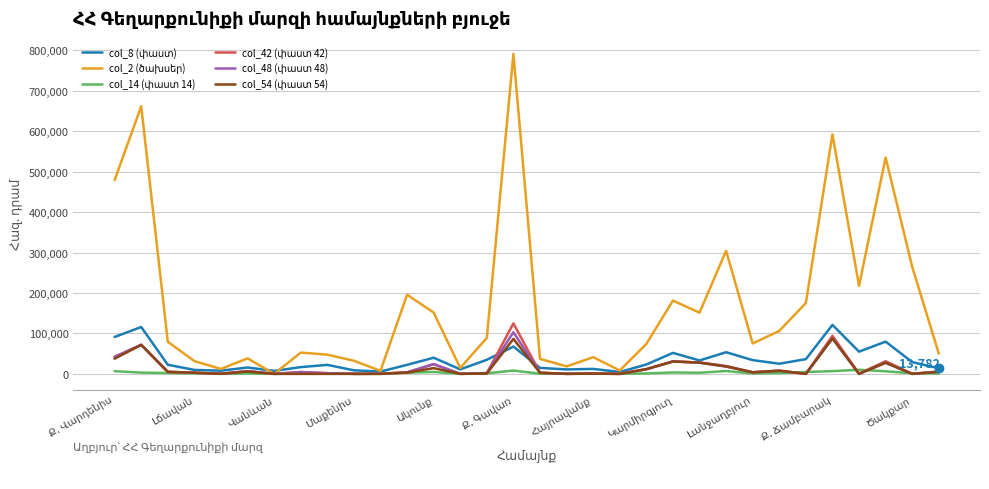

What is the maximum value shown in the chart?

790987.4